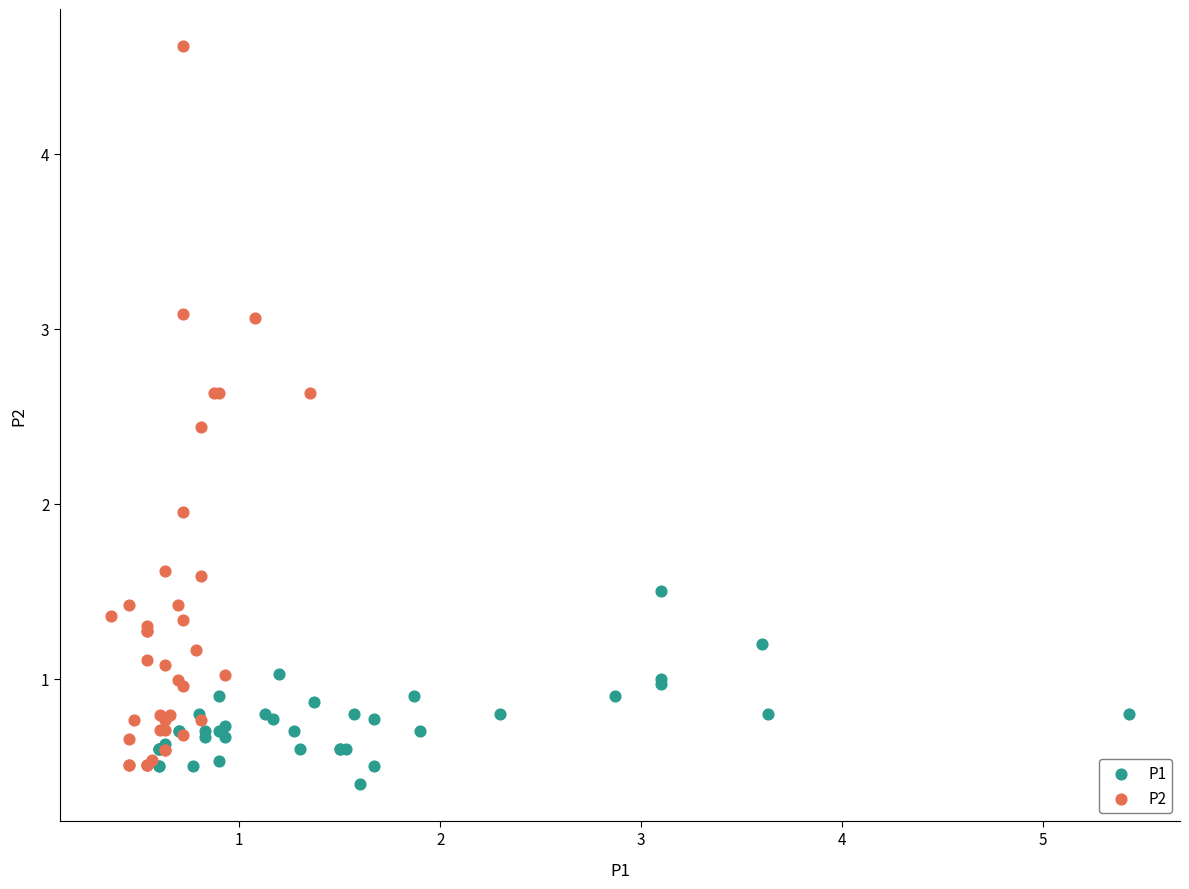

Which series reaches the maximum Y coordinate?

P2